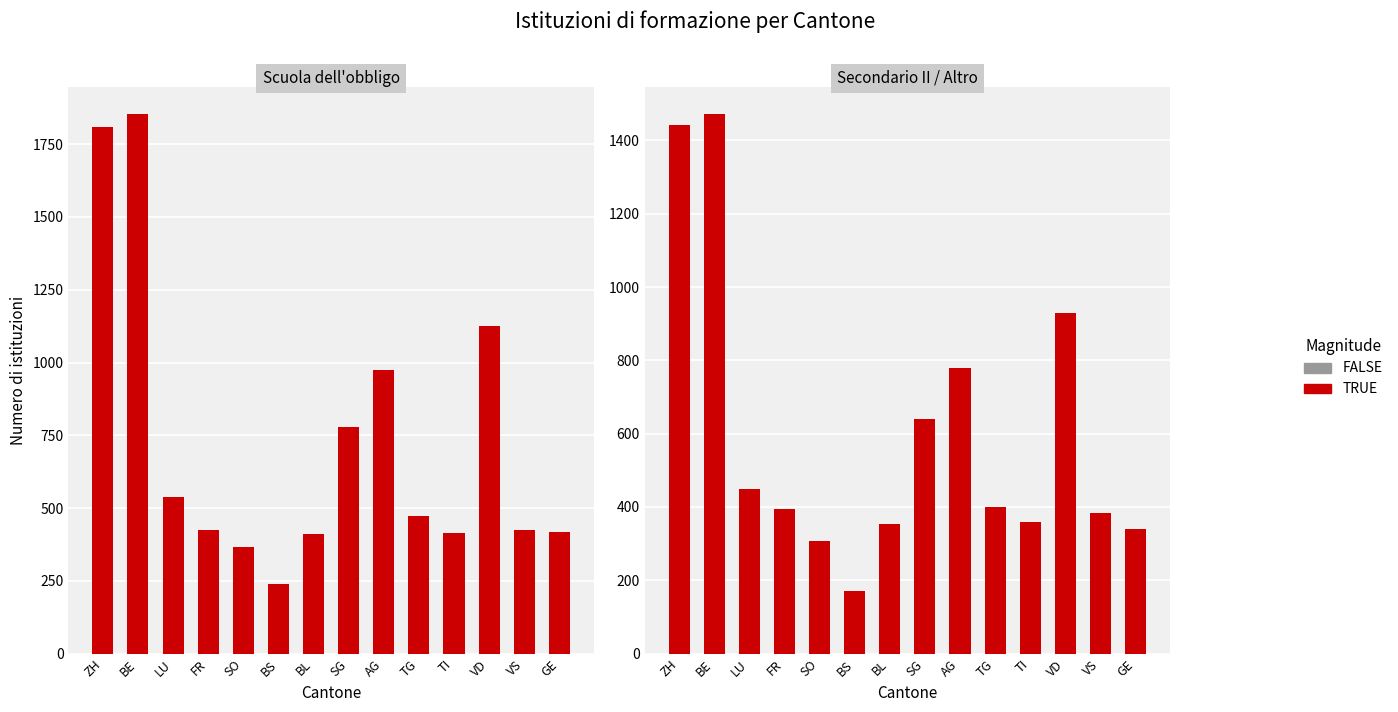

Between ZH and SO, which is larger?

ZH